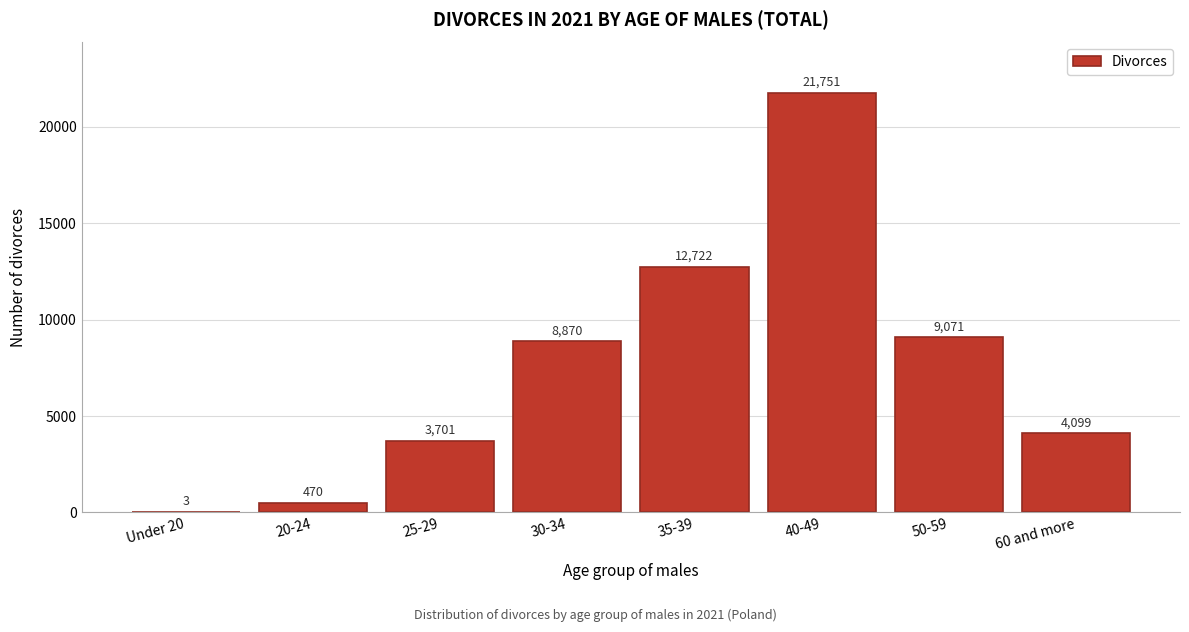

Reading left to right, extract all data points from this chart.

Under 20=3	20-24=470	25-29=3701	30-34=8870	35-39=12722	40-49=21751	50-59=9071	60 and more=4099